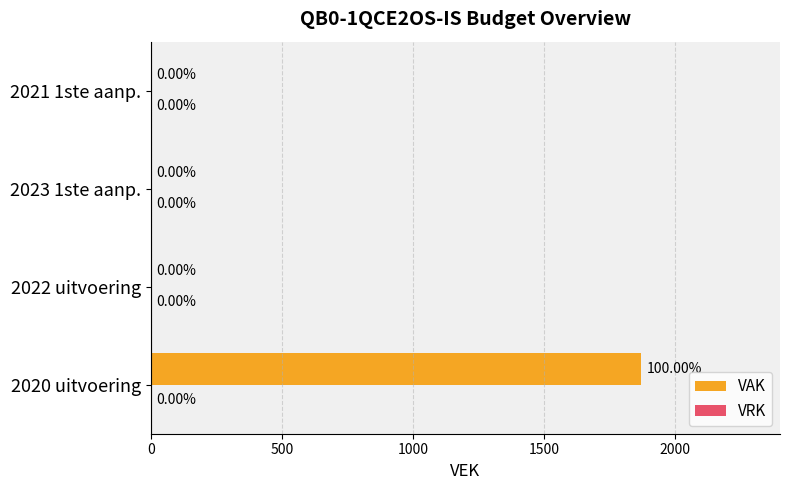

Between 2021 1ste aanp. and 2020 uitvoering, which is larger?

2020 uitvoering